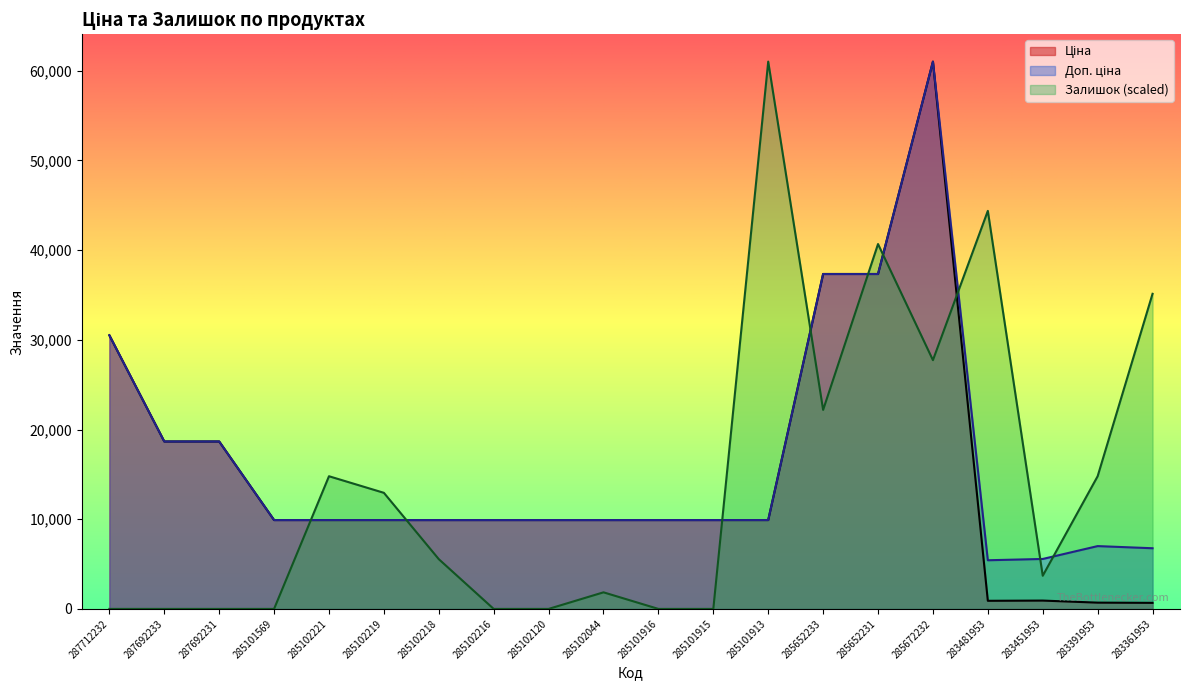

Between 285102120 and 285101915, which is larger?

285102120